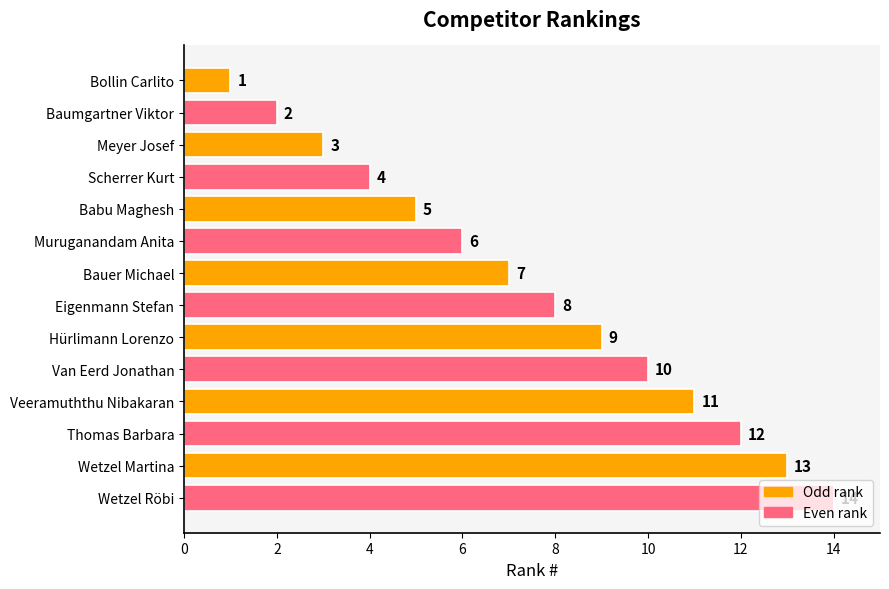

What is the label of the 5th bar from the top?

Babu Maghesh